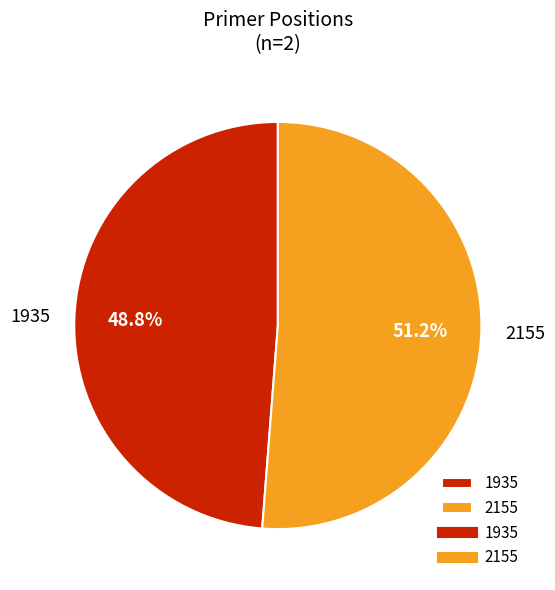

To the nearest percent, what percentage of the pie is 1935?

49%